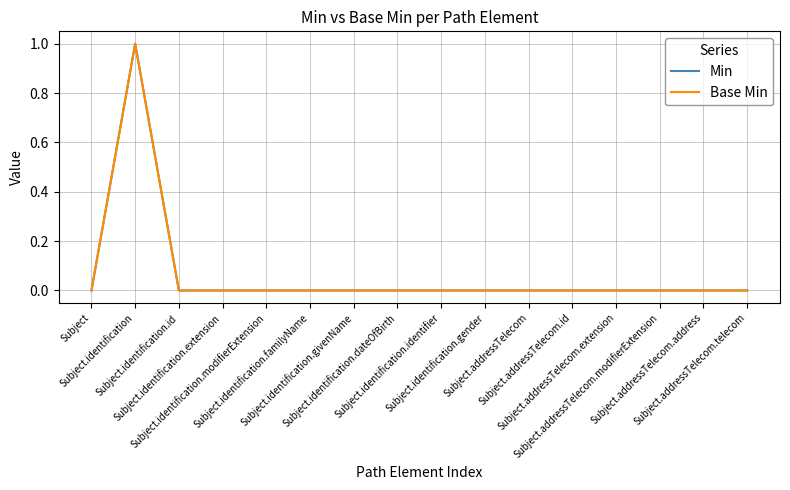

Reading left to right, list all the values displayed in this chart.

Min: Subject=0	Subject.identification=1	Subject.identification.id=0	Subject.identification.extension=0	Subject.identification.modifierExtension=0	Subject.identification.familyName=0	Subject.identification.givenName=0	Subject.identification.dateOfBirth=0	Subject.identification.identifier=0	Subject.identification.gender=0	Subject.addressTelecom=0	Subject.addressTelecom.id=0	Subject.addressTelecom.extension=0	Subject.addressTelecom.modifierExtension=0	Subject.addressTelecom.address=0	Subject.addressTelecom.telecom=0
Base Min: Subject=0	Subject.identification=1	Subject.identification.id=0	Subject.identification.extension=0	Subject.identification.modifierExtension=0	Subject.identification.familyName=0	Subject.identification.givenName=0	Subject.identification.dateOfBirth=0	Subject.identification.identifier=0	Subject.identification.gender=0	Subject.addressTelecom=0	Subject.addressTelecom.id=0	Subject.addressTelecom.extension=0	Subject.addressTelecom.modifierExtension=0	Subject.addressTelecom.address=0	Subject.addressTelecom.telecom=0